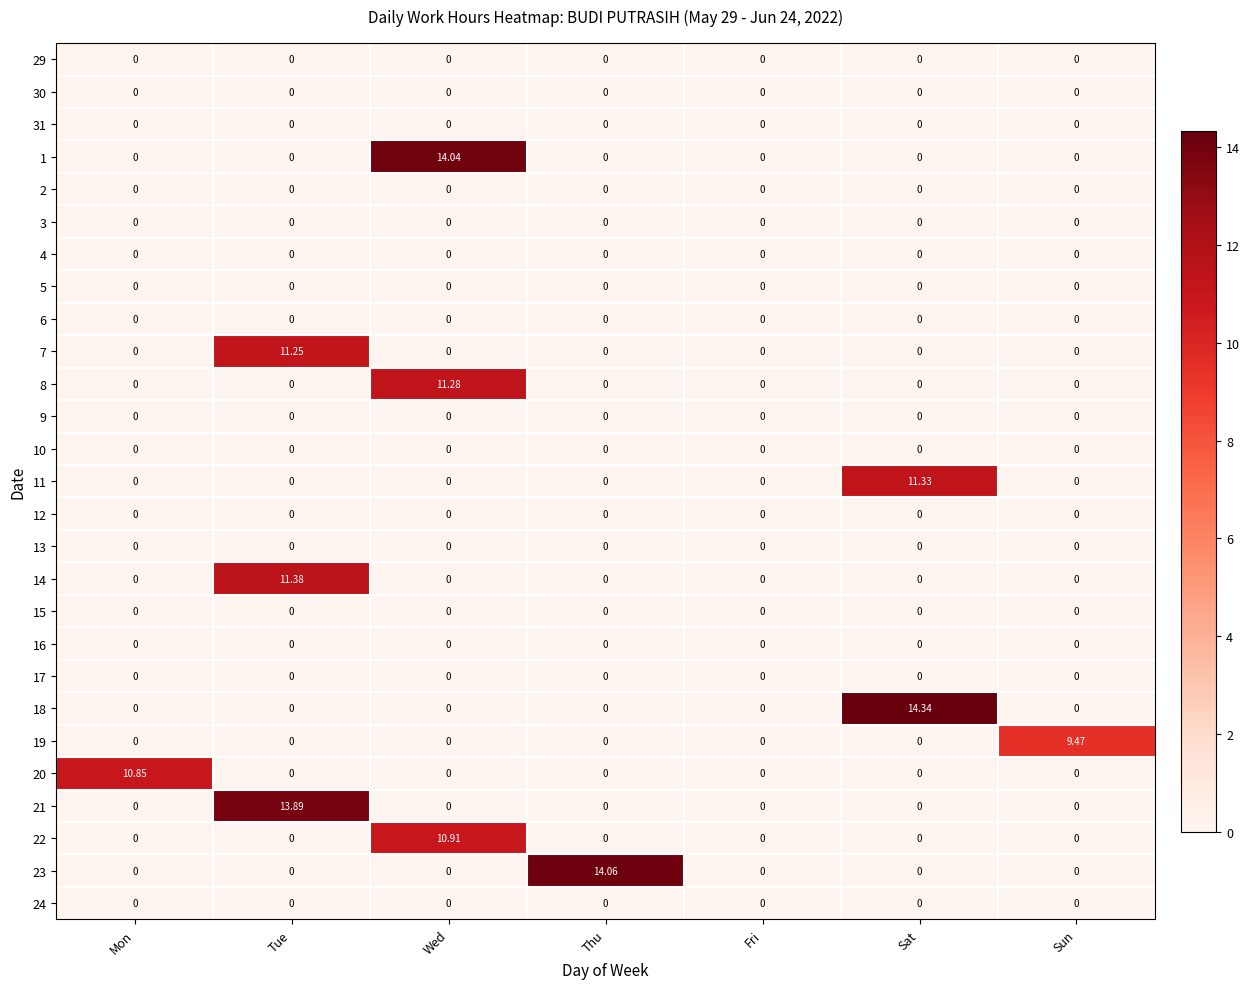

Which series has the largest range (max minus min)?

18